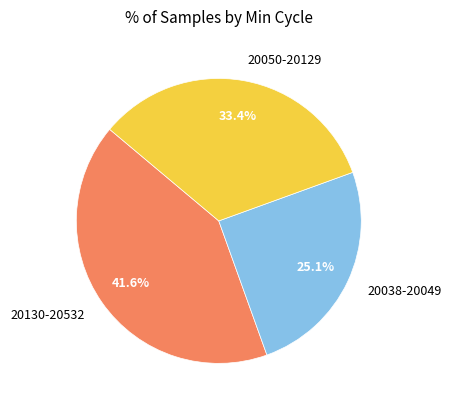

To the nearest percent, what is the average slice percentage?

33%